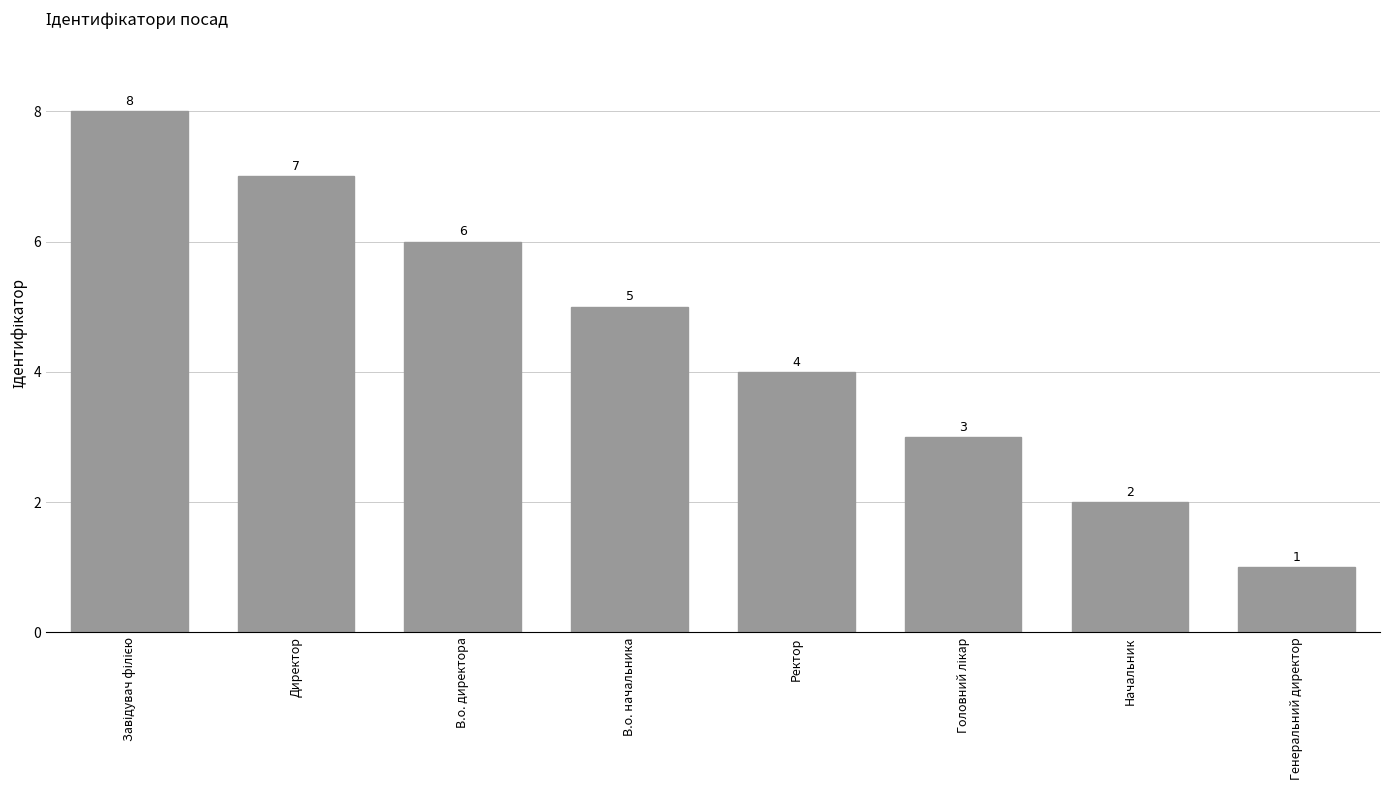

What is the smallest value displayed?

1